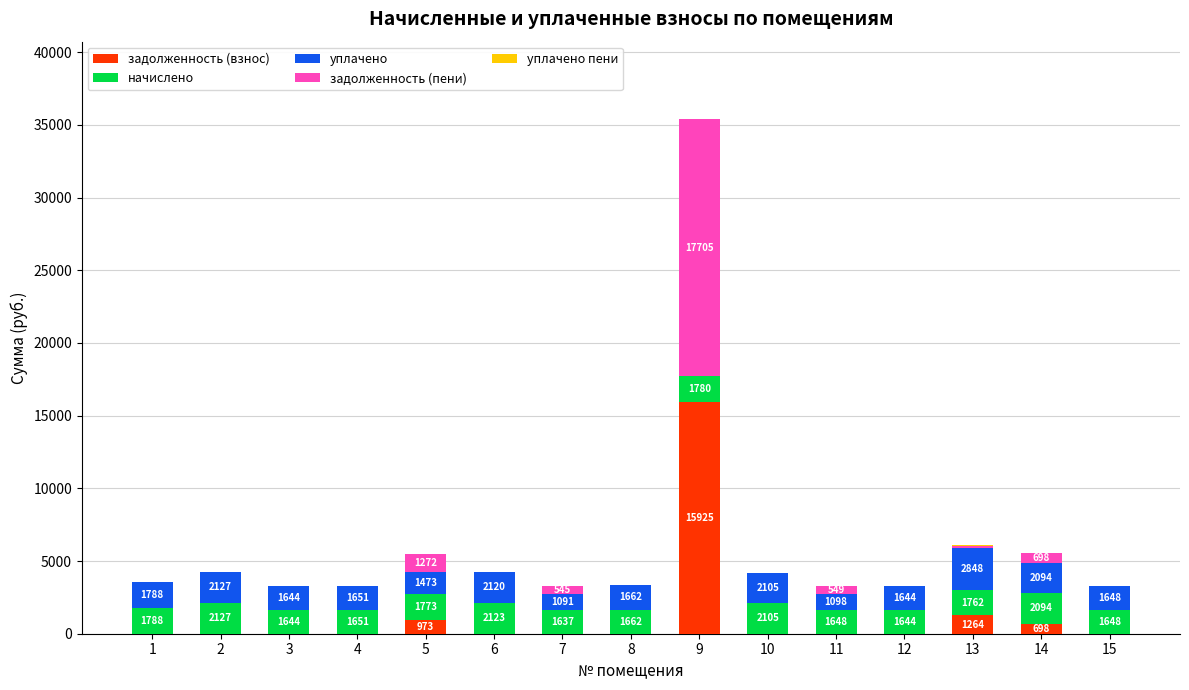

True or false: задолженность (взнос) has a value of 6946.6 at 1.

False